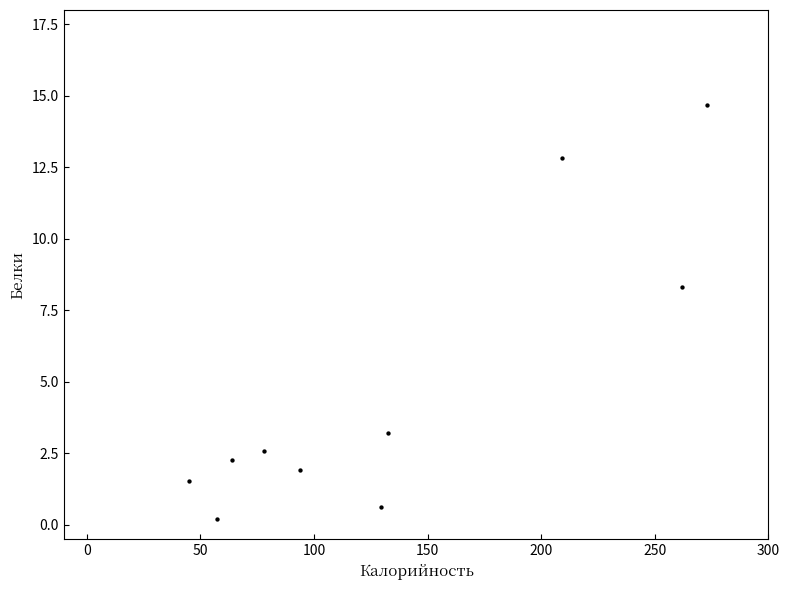

What is the average Y value?

4.8